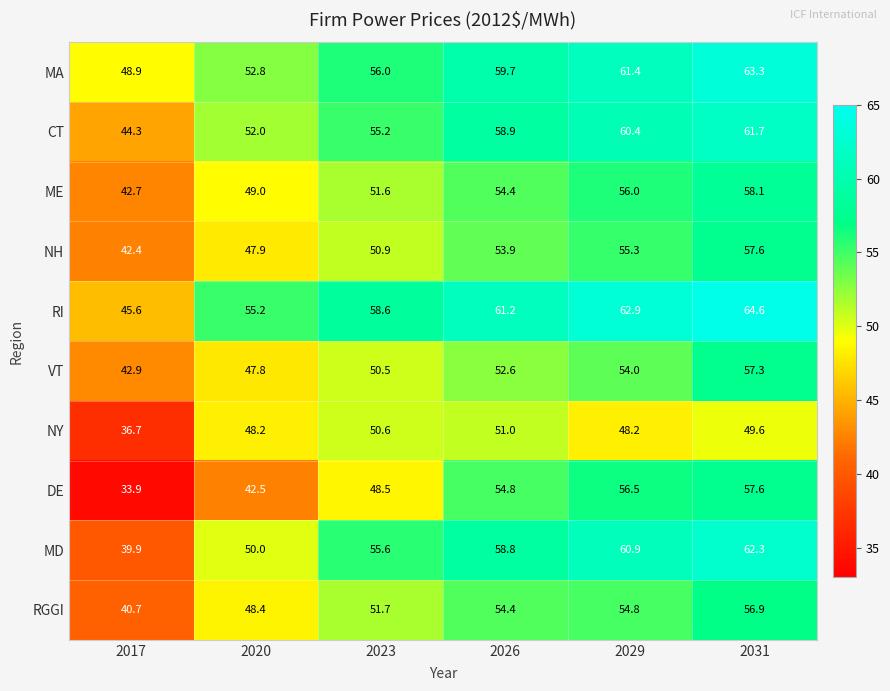

What is the difference between the second highest and second lowest values in the RI series?

7.7